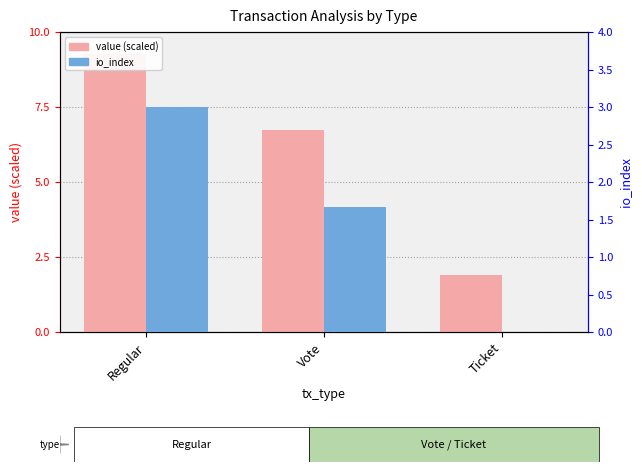

What is the sum of the io_index values at Ticket and Regular?

3.0